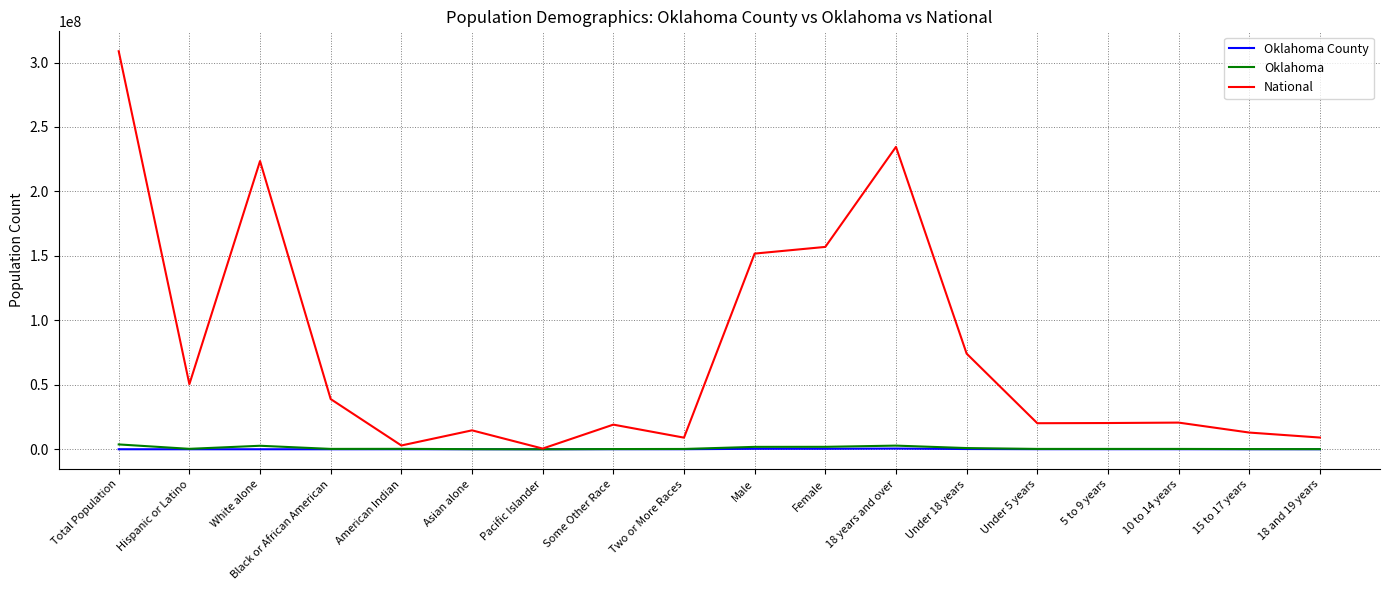

What value does the Oklahoma County series have at Total Population?

633